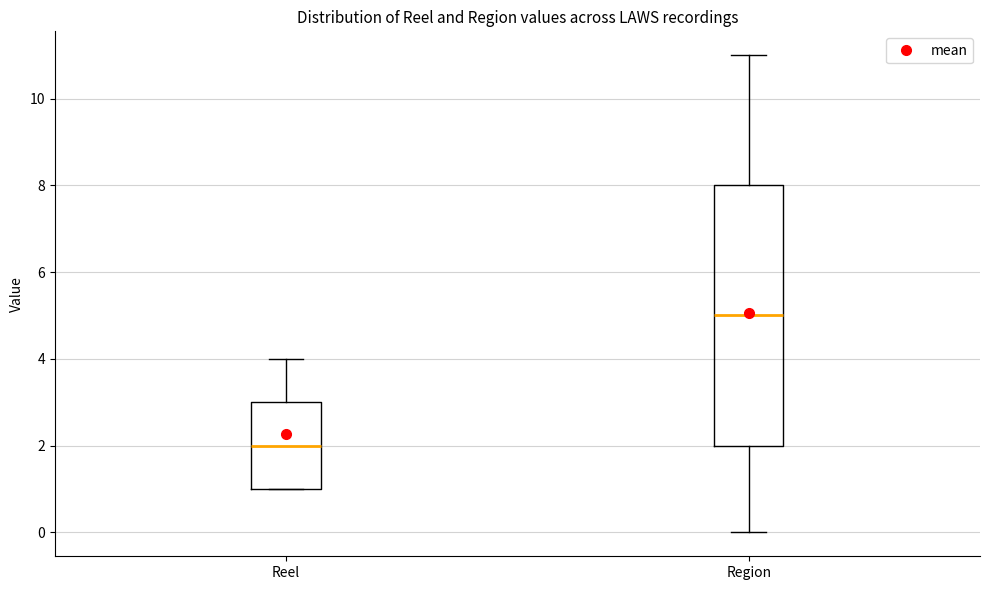

Where is the upper edge of the box for Reel on the y-axis? The values are not printed on the chart, so give them approximately, as read against the axis.

3